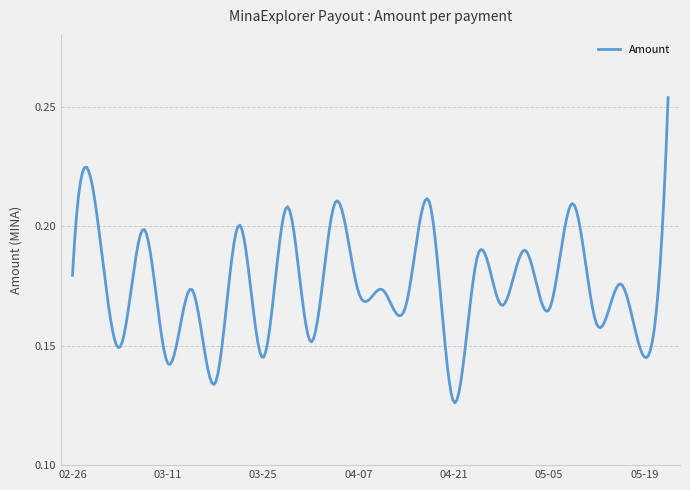

Is this an area chart (filled region under the line)?

No